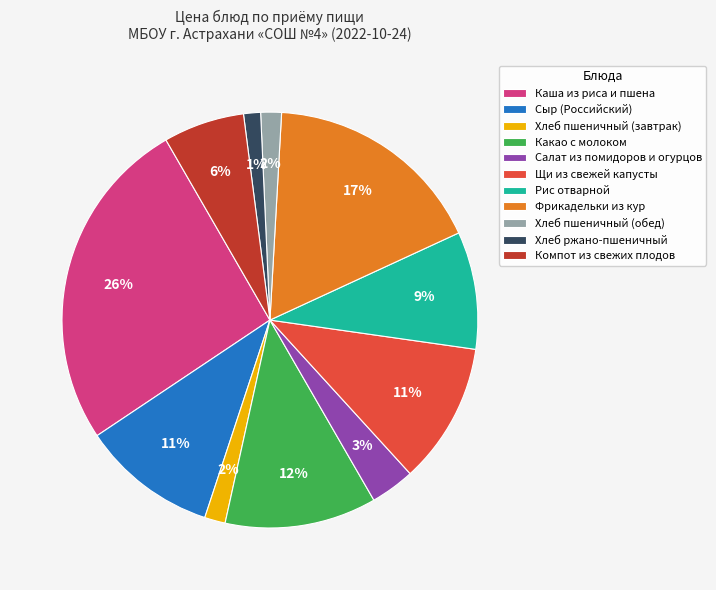

Does Щи из свежей капусты represent more than half of the total?

No